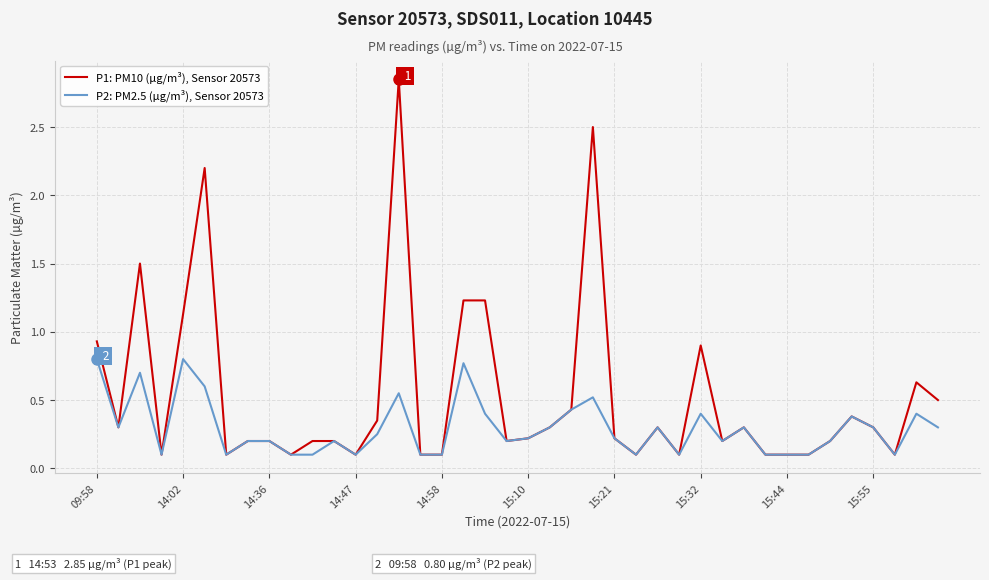

Which series has the largest range (max minus min)?

P1: PM10 (µg/m³), Sensor 20573